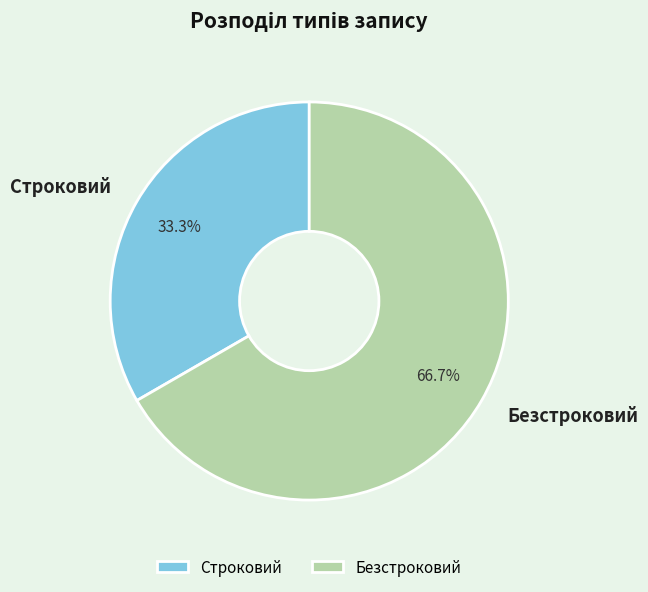

What percentage is the Строковий slice, to the nearest percent?

33%